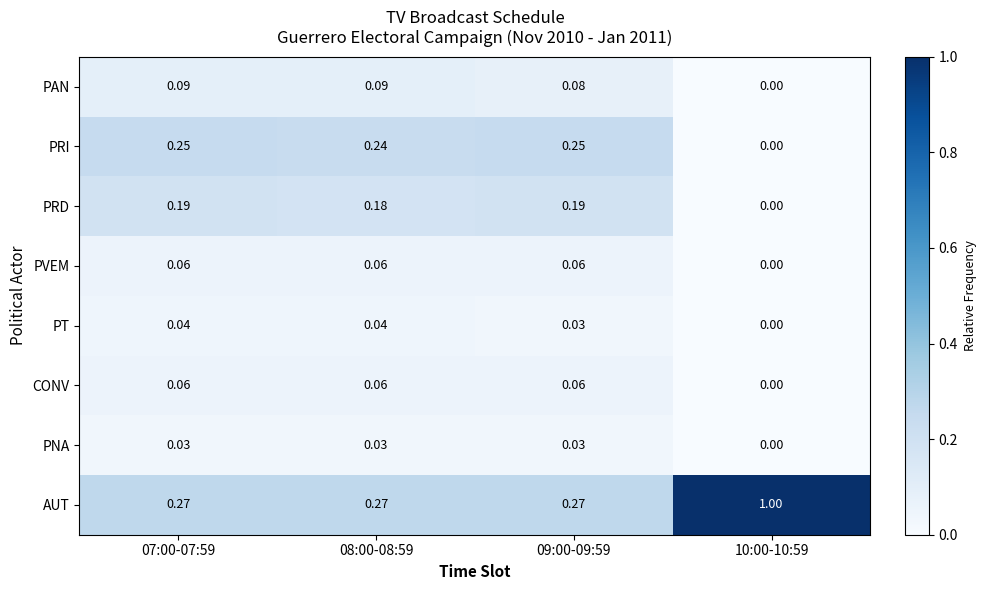

Which series has the widest spread of values?

AUT